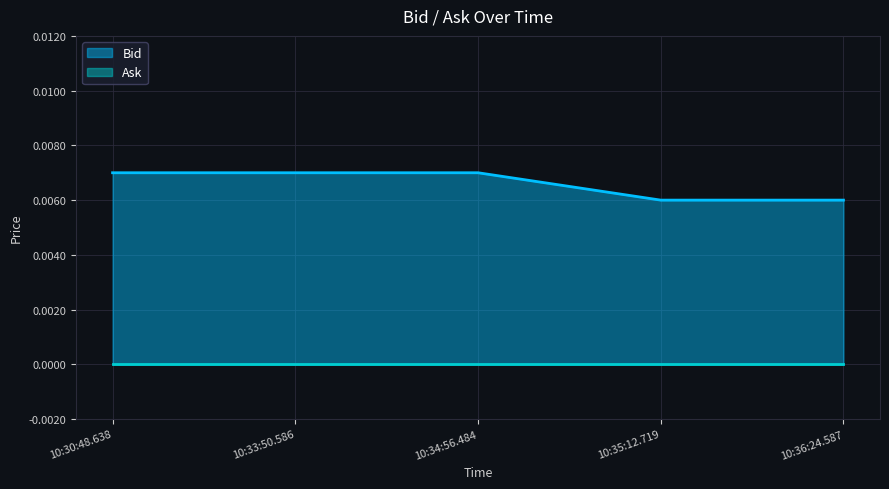

At which category does the chart reach its peak across all series?

10:30:48.638